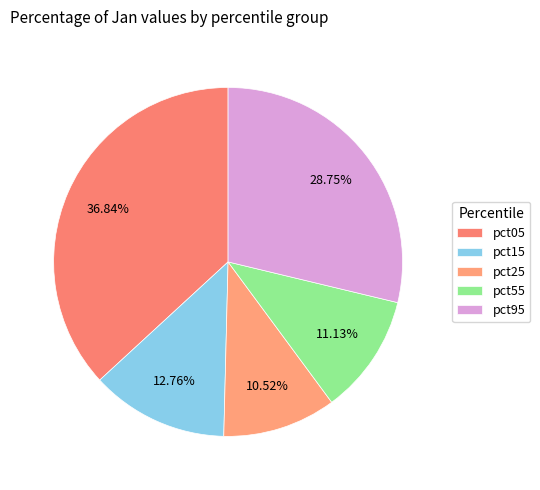

Count the number of slices in the pie.

5